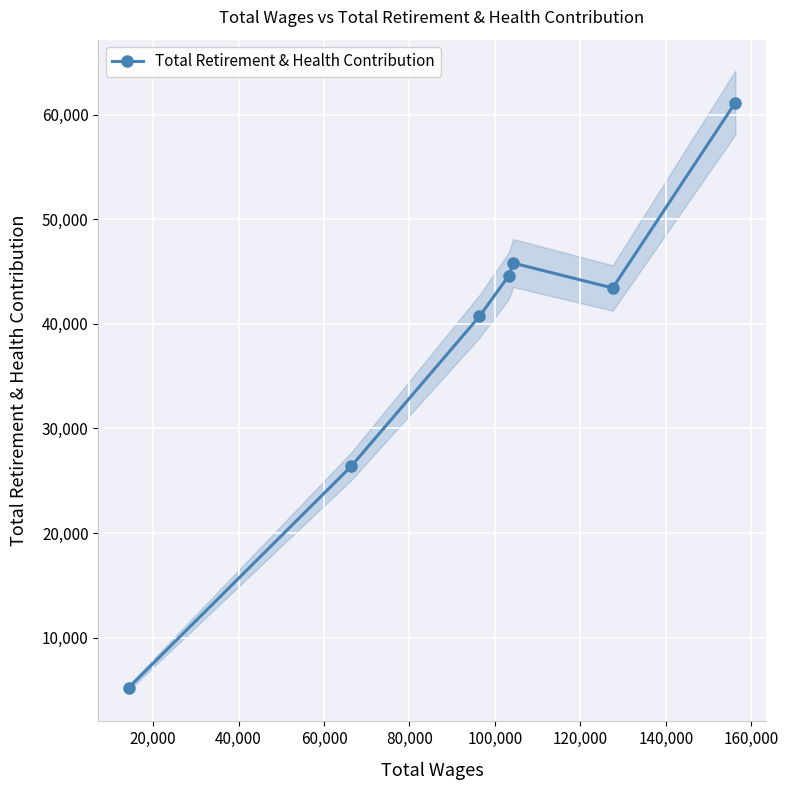

What is the value of the Total Retirement & Health Contribution point at the 7th from the left?

61135